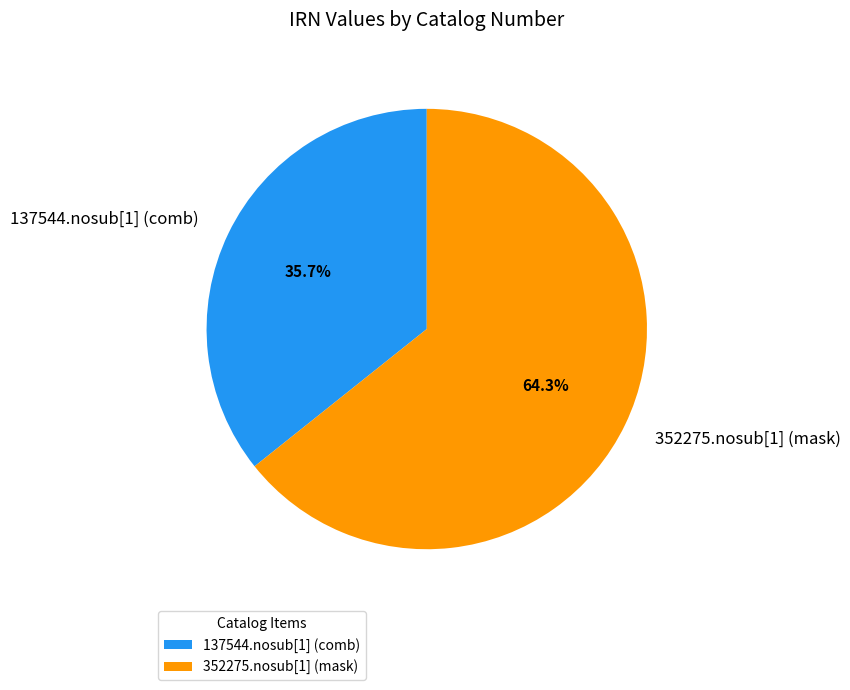

How many segments does this pie chart have?

2